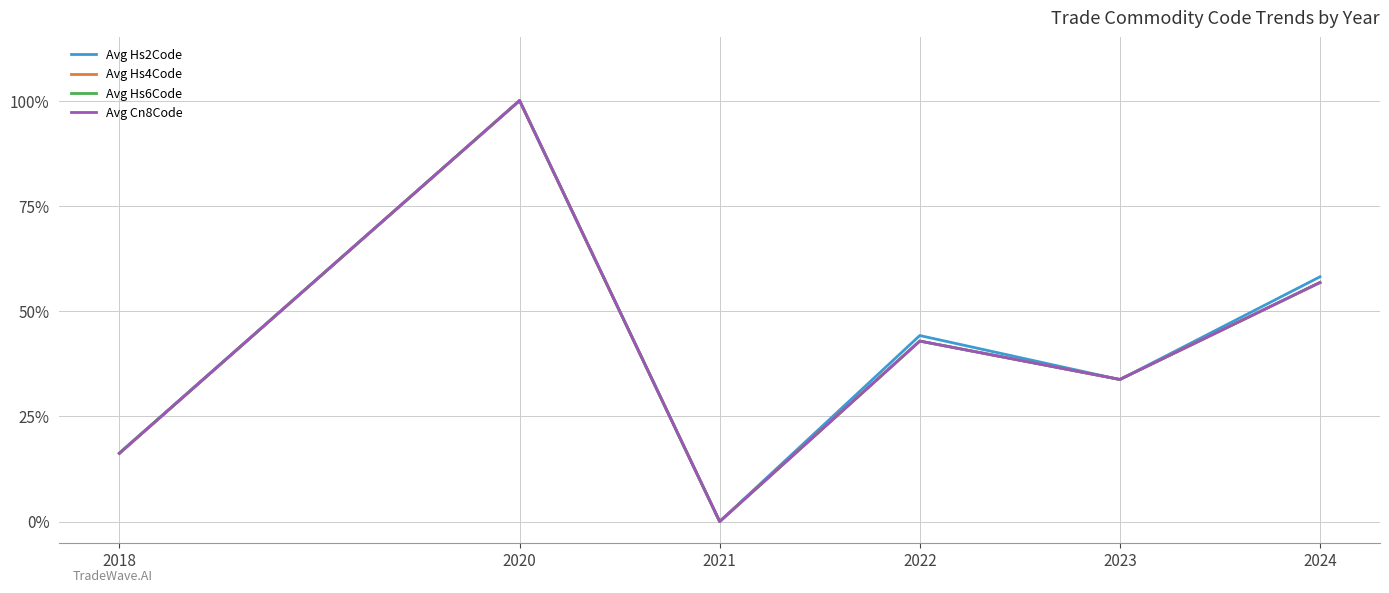

True or false: Avg Hs2Code has more than 1 interior local peaks.

True